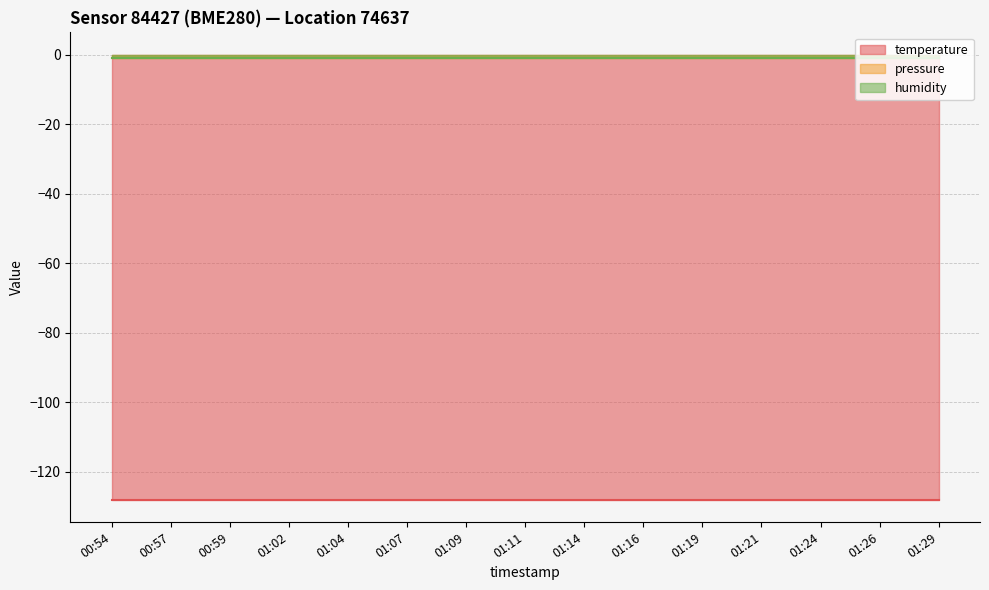

At how many categories does at least one series exceed -12?

15